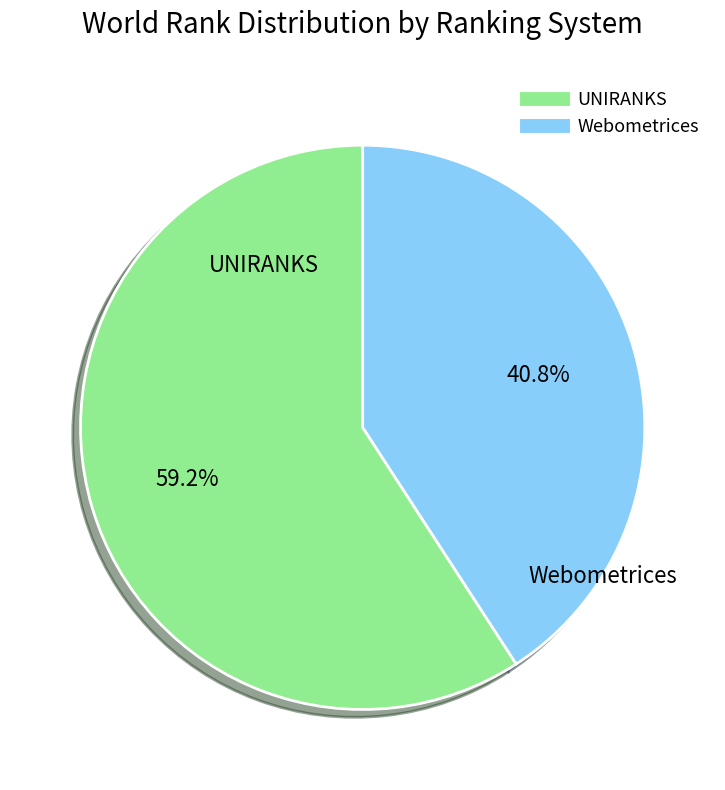

How many segments does this pie chart have?

2